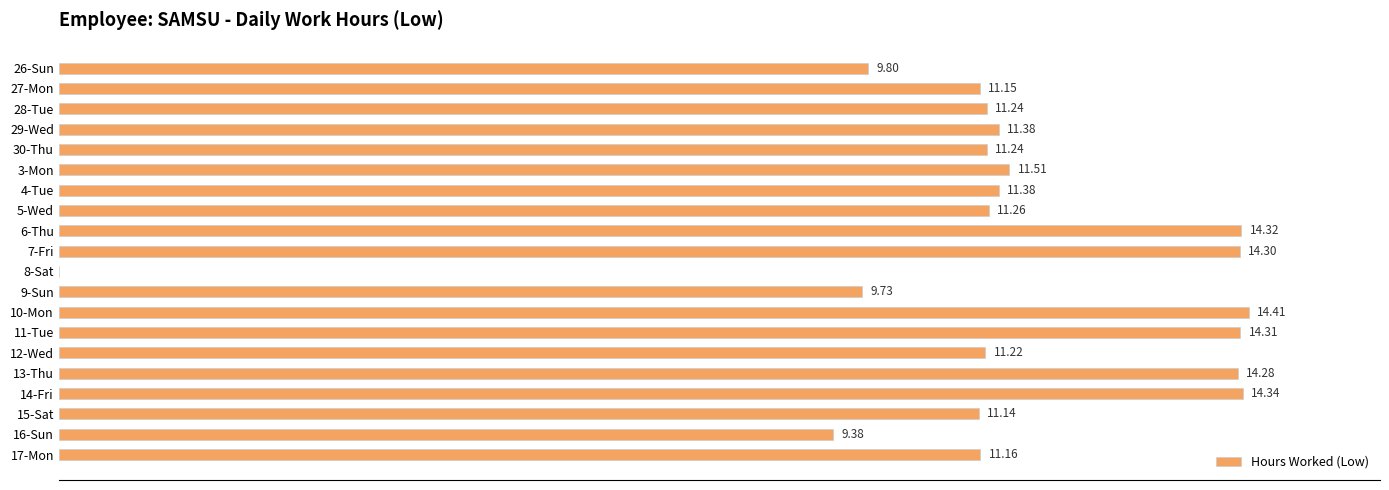

Which has a higher value, 27-Mon or 11-Tue?

11-Tue